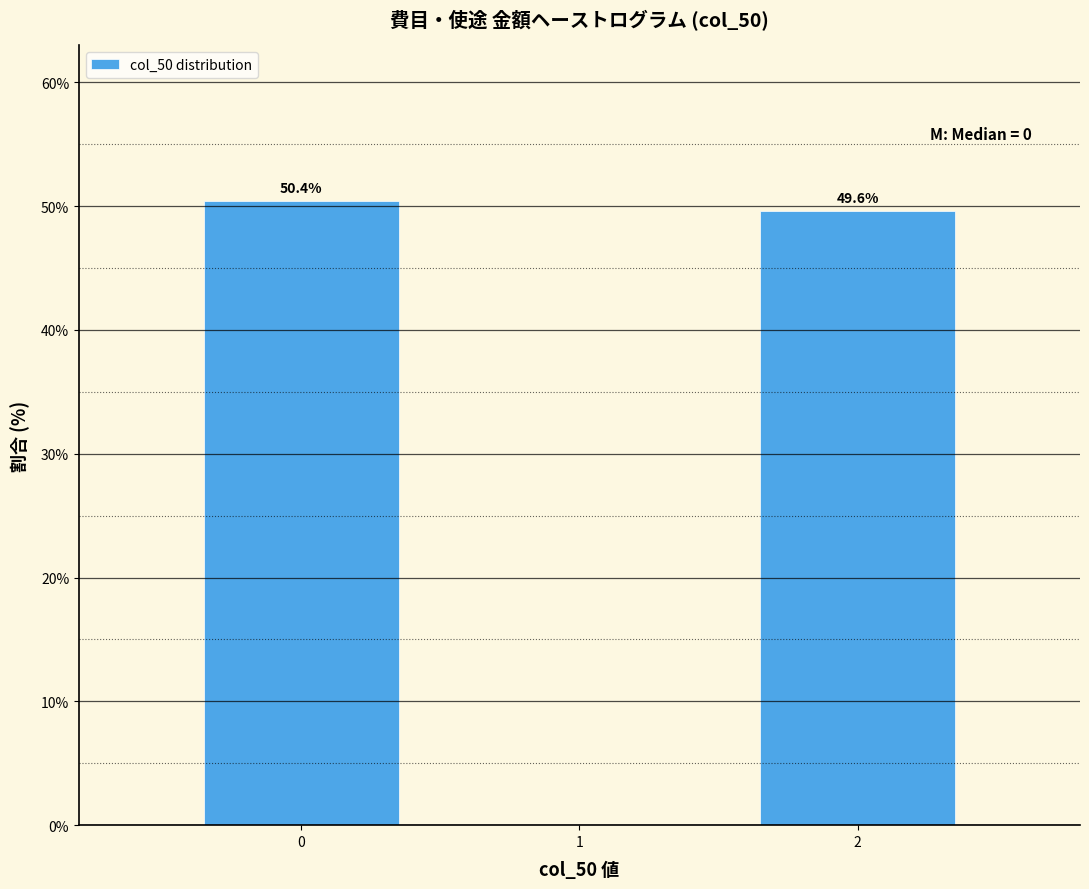

Reading left to right, what are all the values shown in this chart?

0=50.4	2=49.6